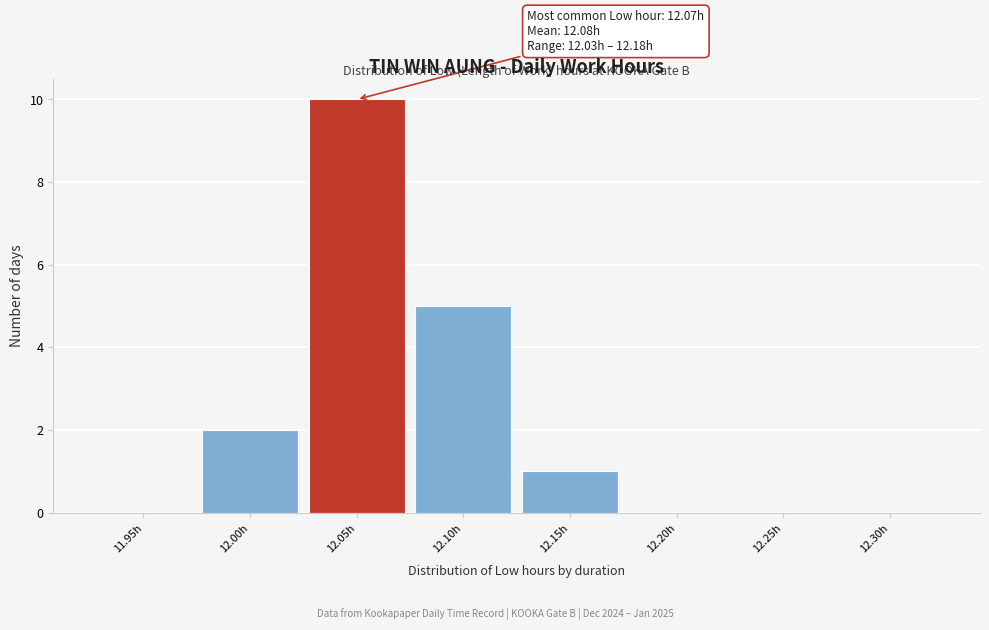

Reading left to right, list all the values displayed in this chart.

11.95h=0	12.00h=2	12.05h=10	12.10h=5	12.15h=1	12.20h=0	12.25h=0	12.30h=0